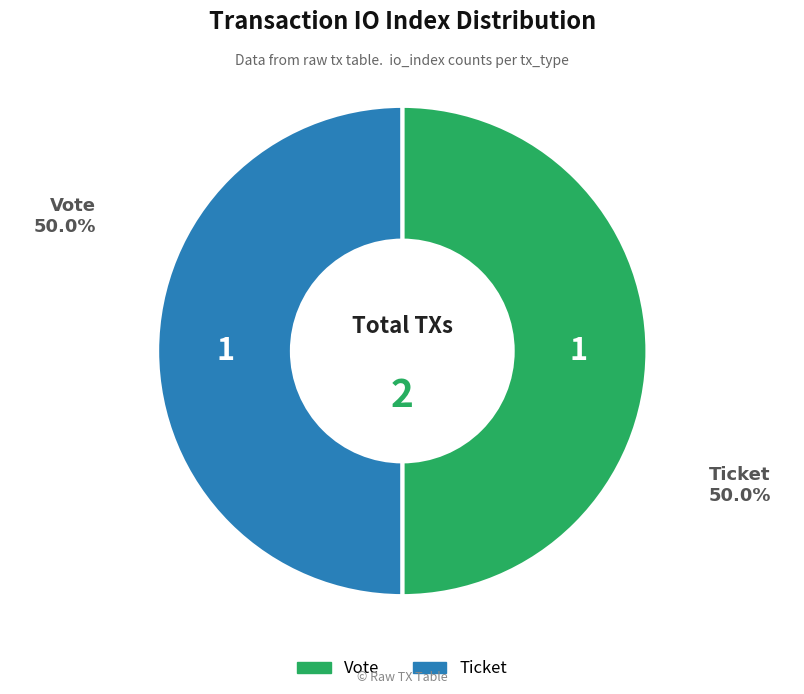

How many slices are in this pie chart?

2